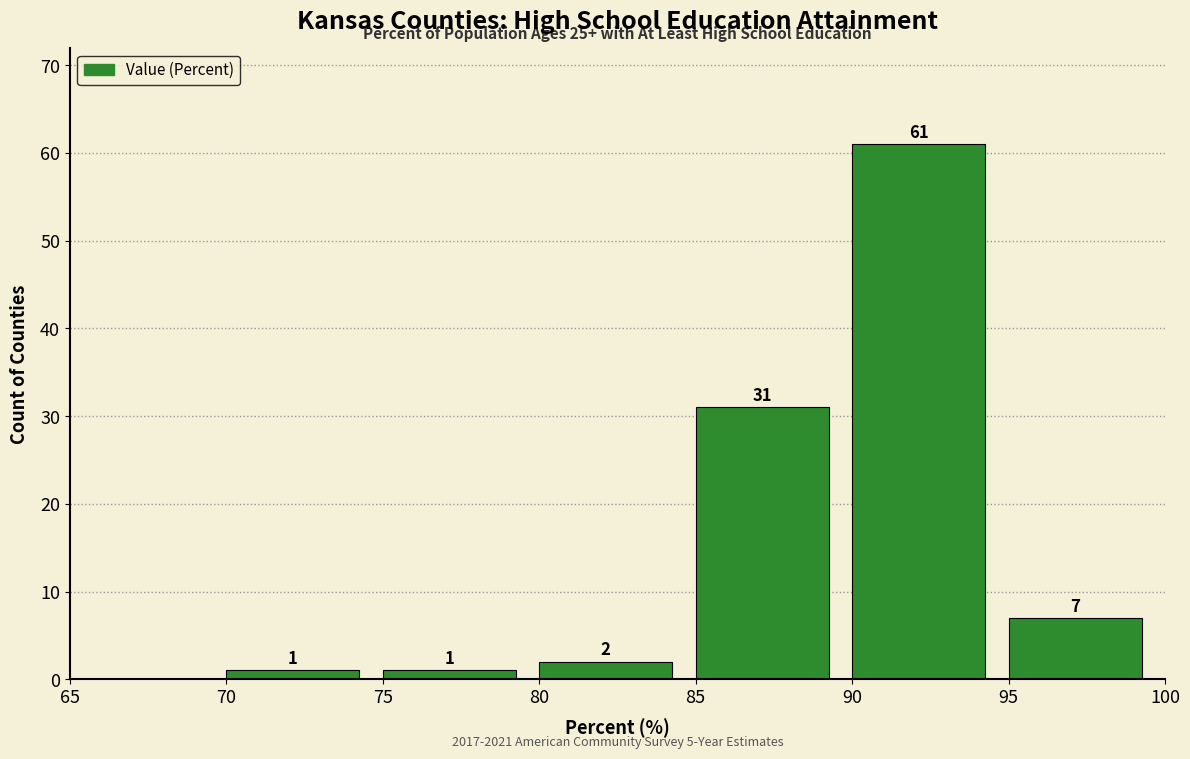

Reading left to right, transcribe this chart: for each bar, give the range it covers on the x-axis and its height.

70 to 75: 1
75 to 80: 1
80 to 85: 2
85 to 90: 31
90 to 95: 61
95 to 100: 7